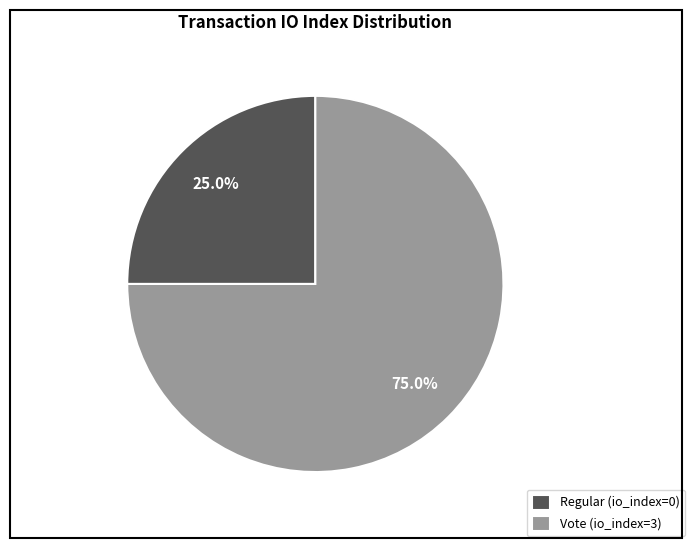

Between Regular (io_index=0) and Vote (io_index=3), which is larger?

Vote (io_index=3)